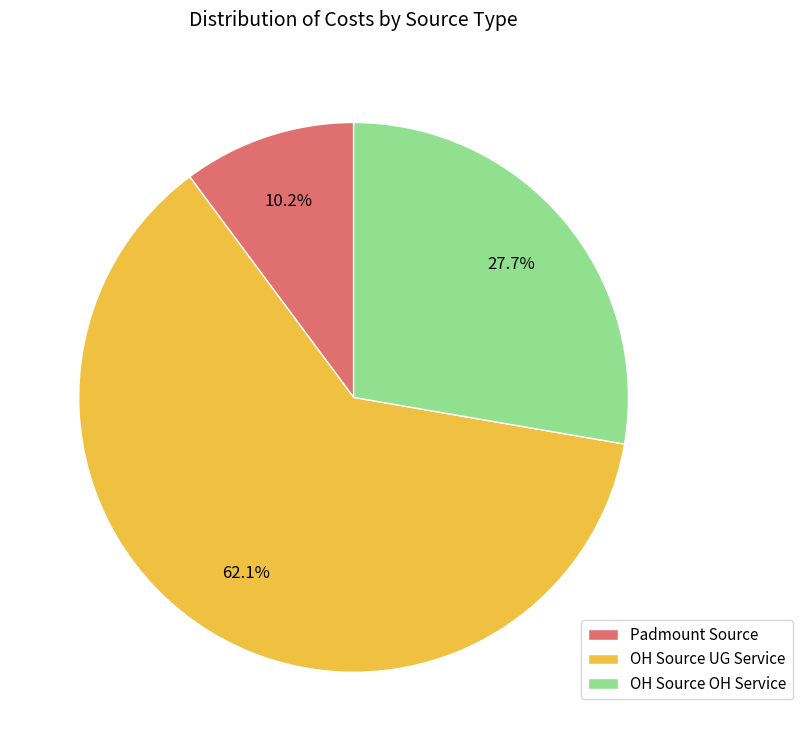

What is the majority slice?

OH Source UG Service